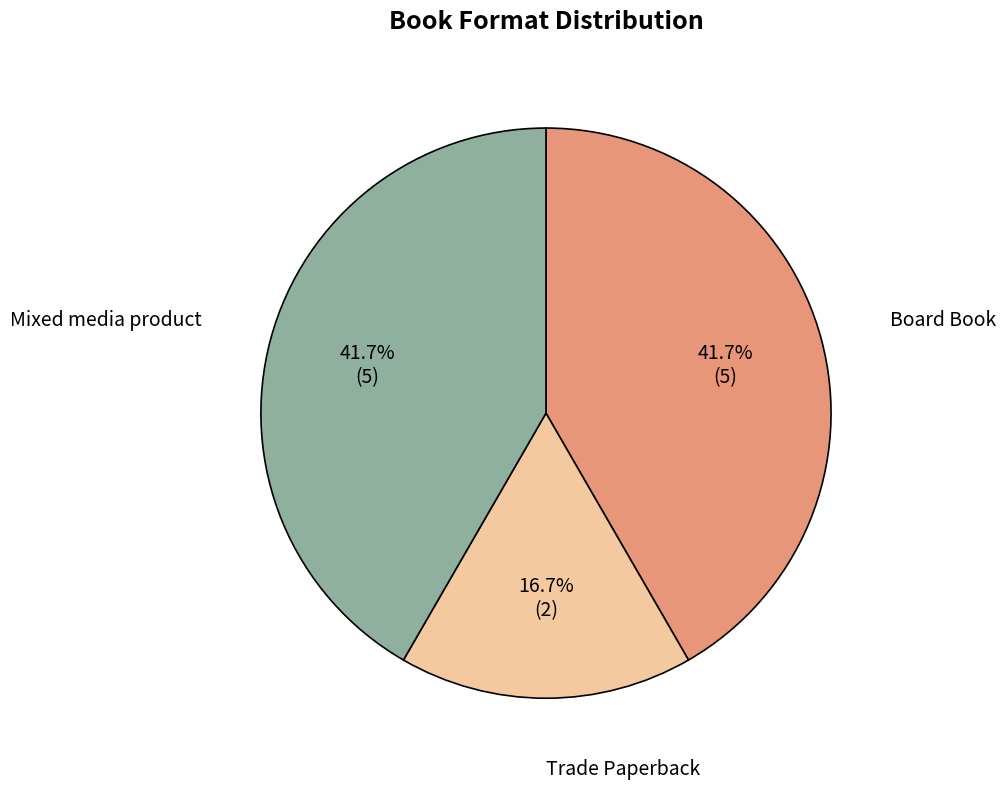

Does any single category account for the majority?

No